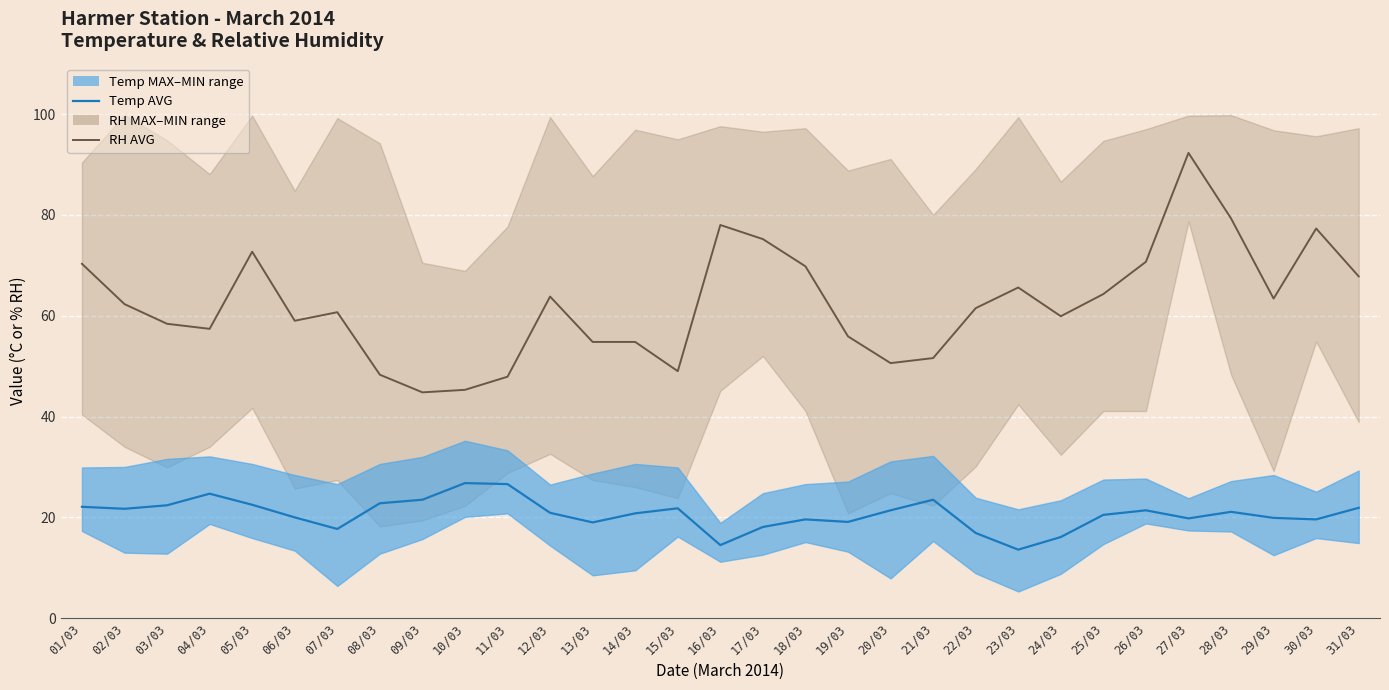

What is the label of the 1st point from the left?

01/03